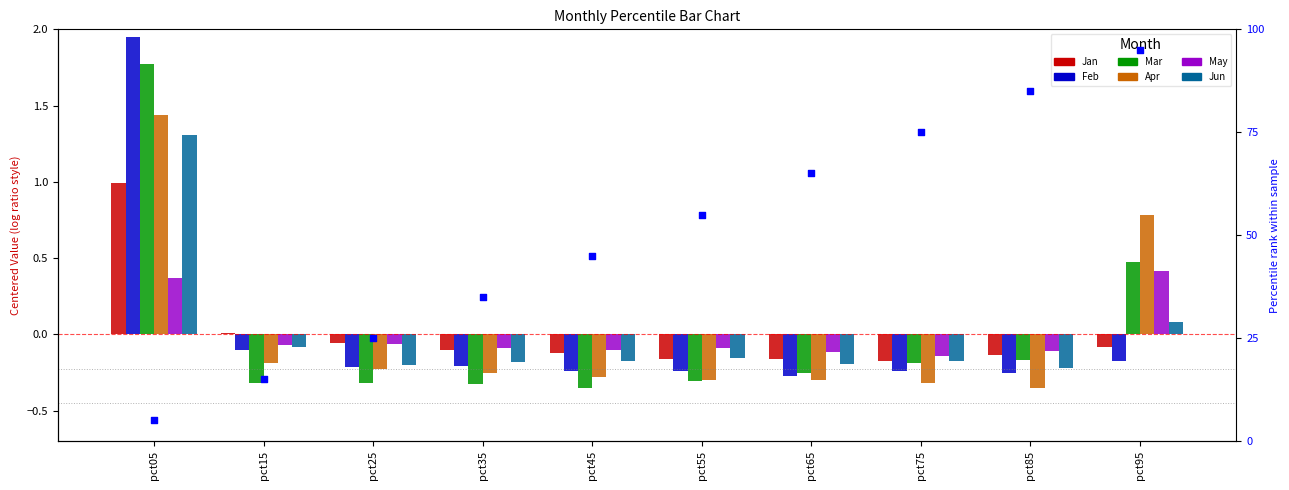

Which series has the largest total across all categories?

May